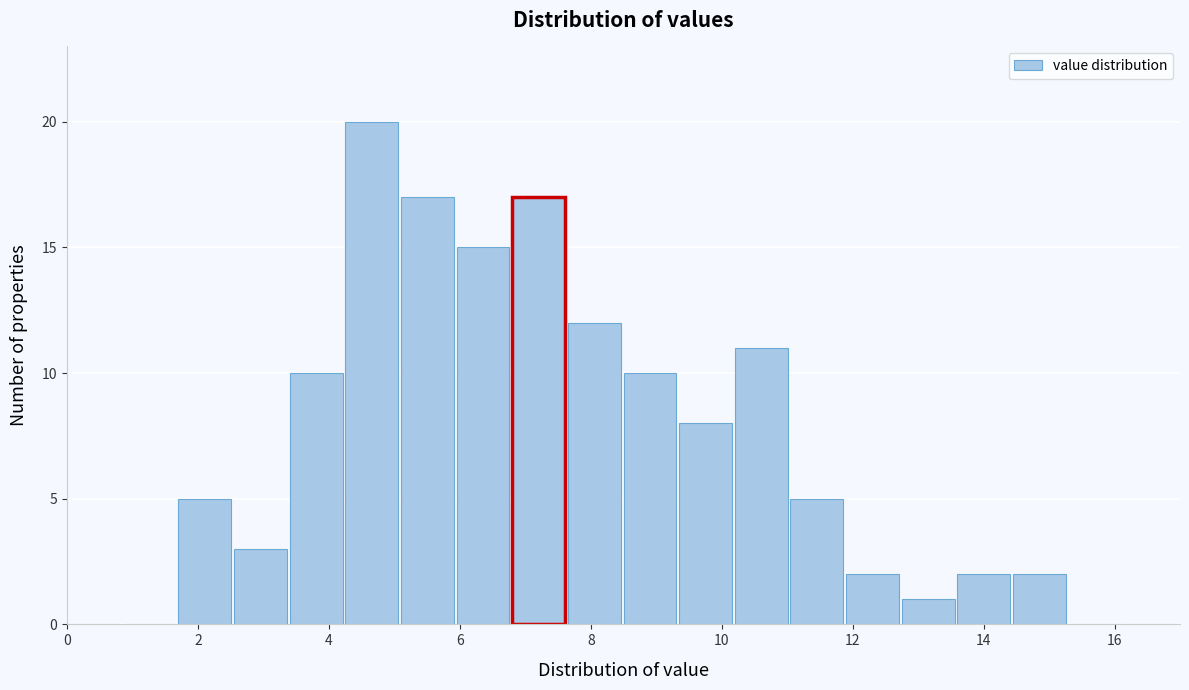

Reading left to right, list every bar in this chart as the range it spans on the x-axis followed by its height. Neither the bar edges nor the heights are printed on the chart, so give them approximately, as read against the axes.

0.00 to 0.85: 0
0.85 to 1.70: 0
1.70 to 2.55: 5
2.55 to 3.40: 3
3.40 to 4.25: 10
4.25 to 5.10: 20
5.10 to 5.95: 17
5.95 to 6.80: 15
6.80 to 7.65: 17
7.65 to 8.50: 12
8.50 to 9.35: 10
9.35 to 10.20: 8
10.20 to 11.05: 11
11.05 to 11.90: 5
11.90 to 12.75: 2
12.75 to 13.60: 1
13.60 to 14.45: 2
14.45 to 15.30: 2
15.30 to 16.15: 0
16.15 to 17.00: 0